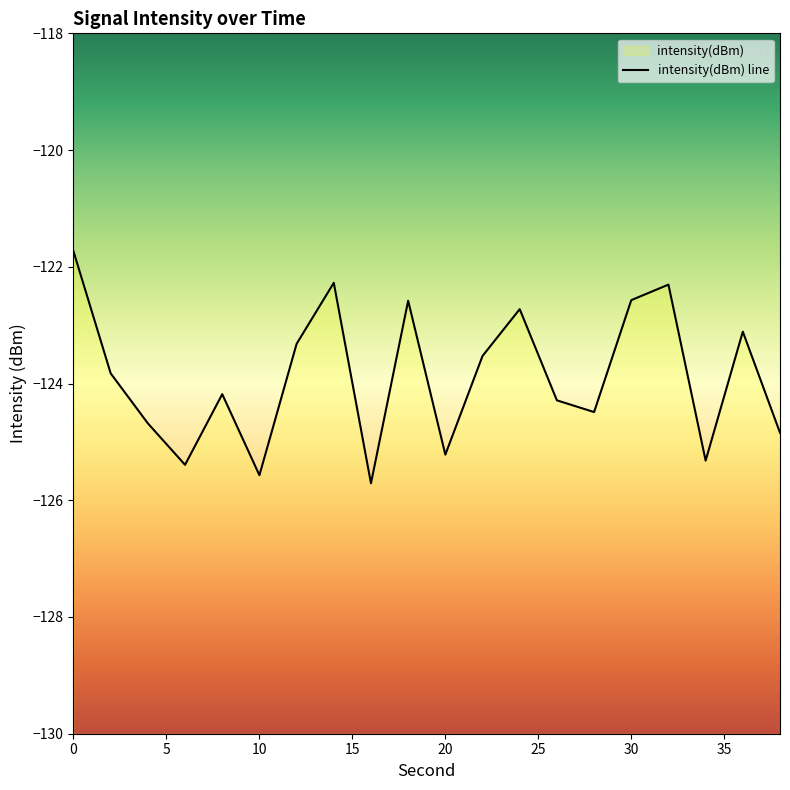

What is the difference between the maximum and second lowest values?

3.8